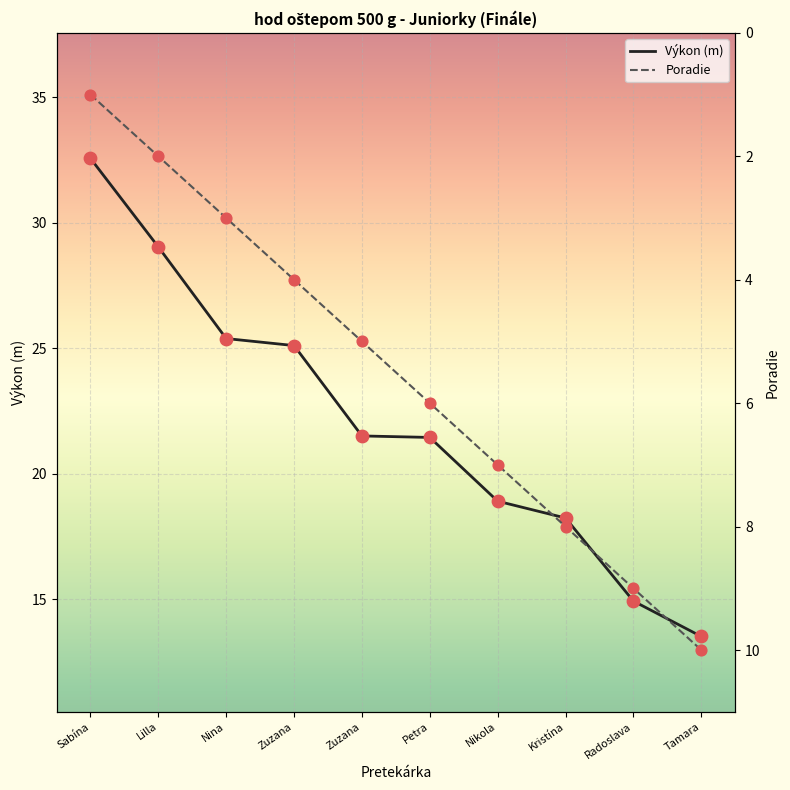

Which series contains the highest Y value?

Výkon (m)